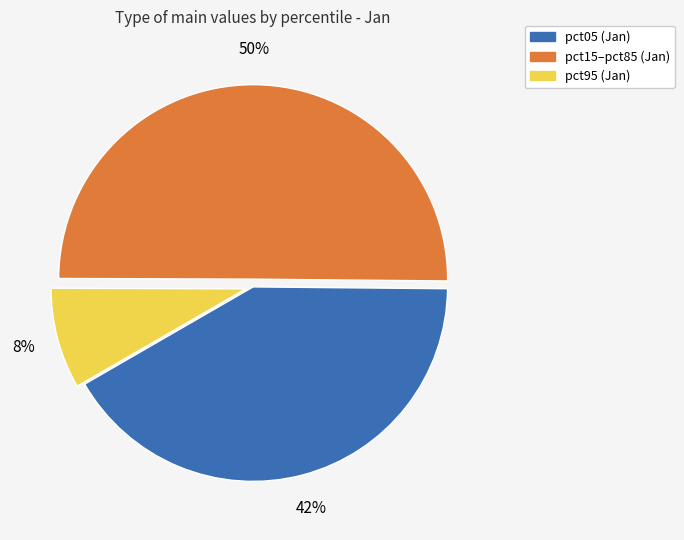

To the nearest percent, what is the difference between the largest and smallest slice percentages?

42%